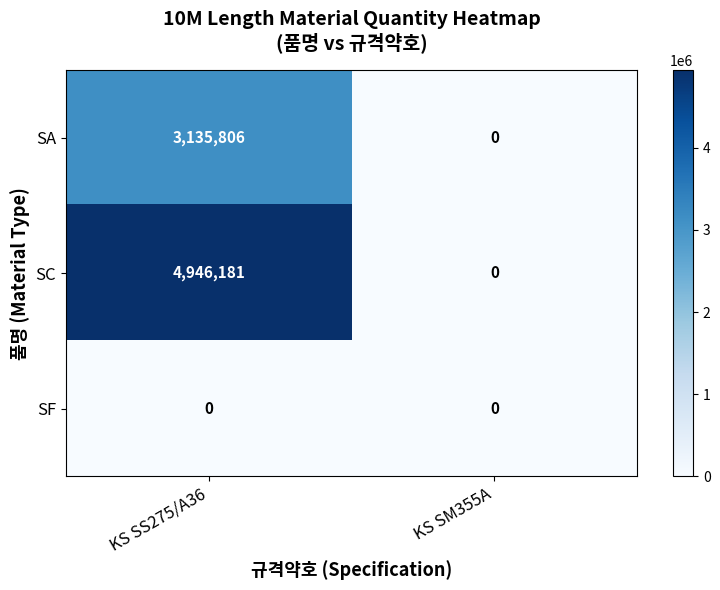

The SC series shows 2871610 at KS SS275/A36. True or false?

False